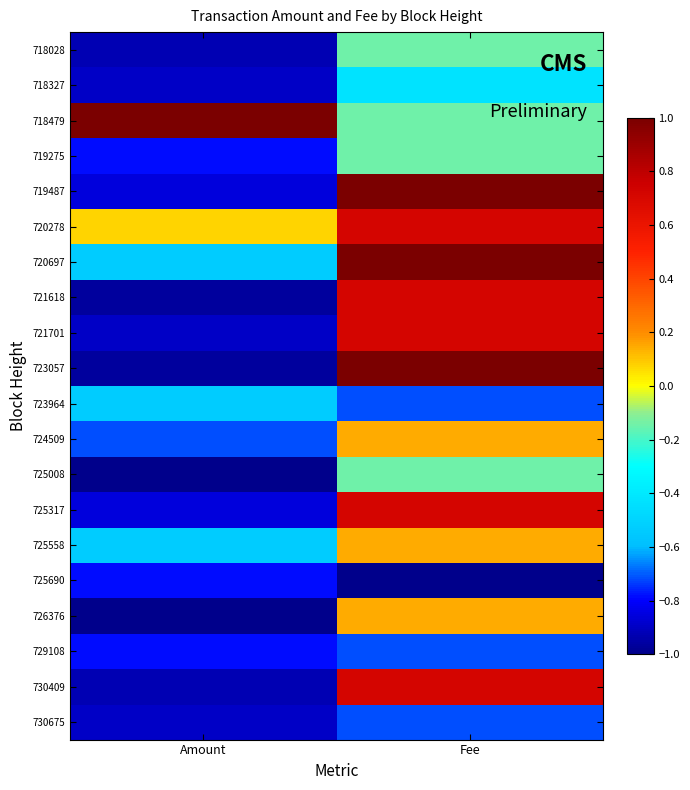

Which category has the lowest value across all series?

Amount